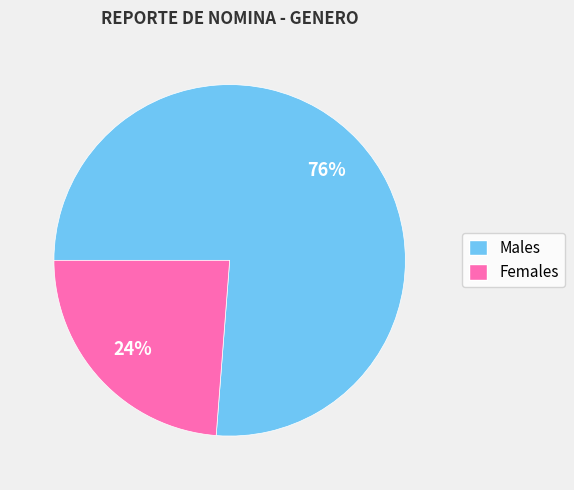

To the nearest percent, what is the average slice percentage?

50%